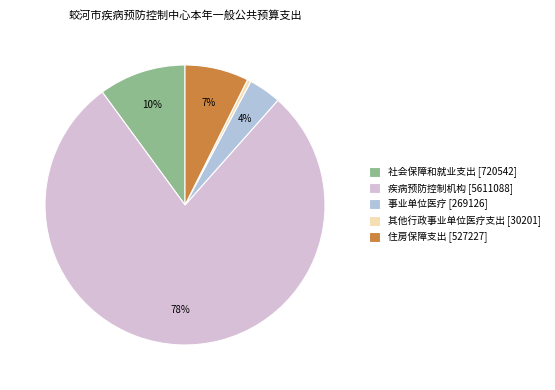

Which category has the smallest portion of the pie?

其他行政事业单位医疗支出